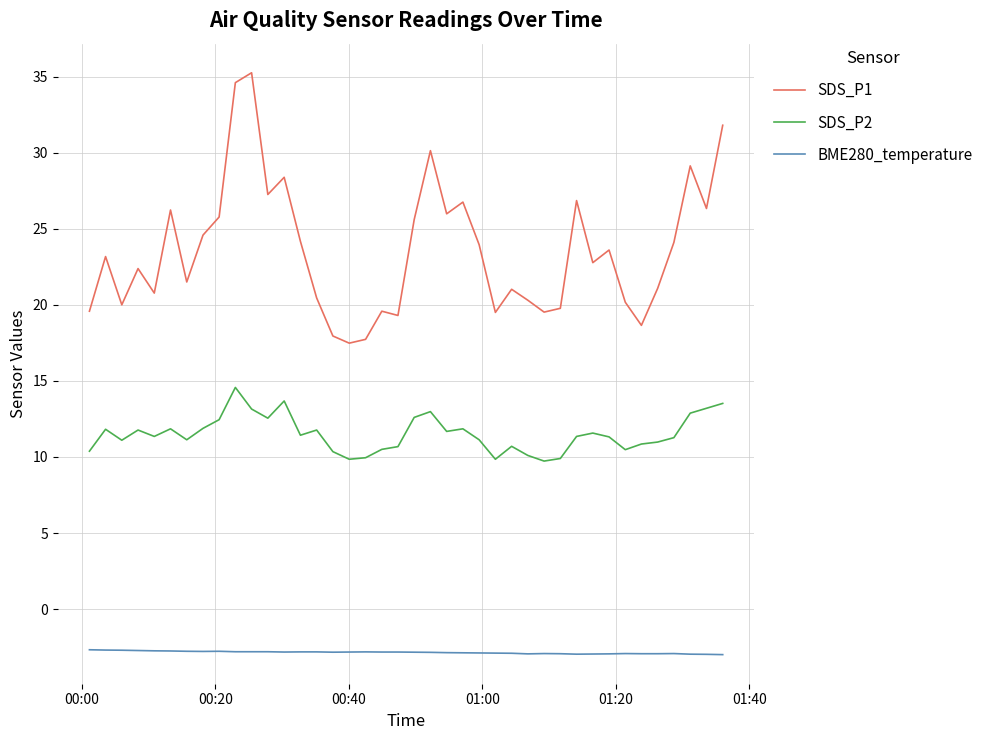

Which series has the widest spread of values?

SDS_P1